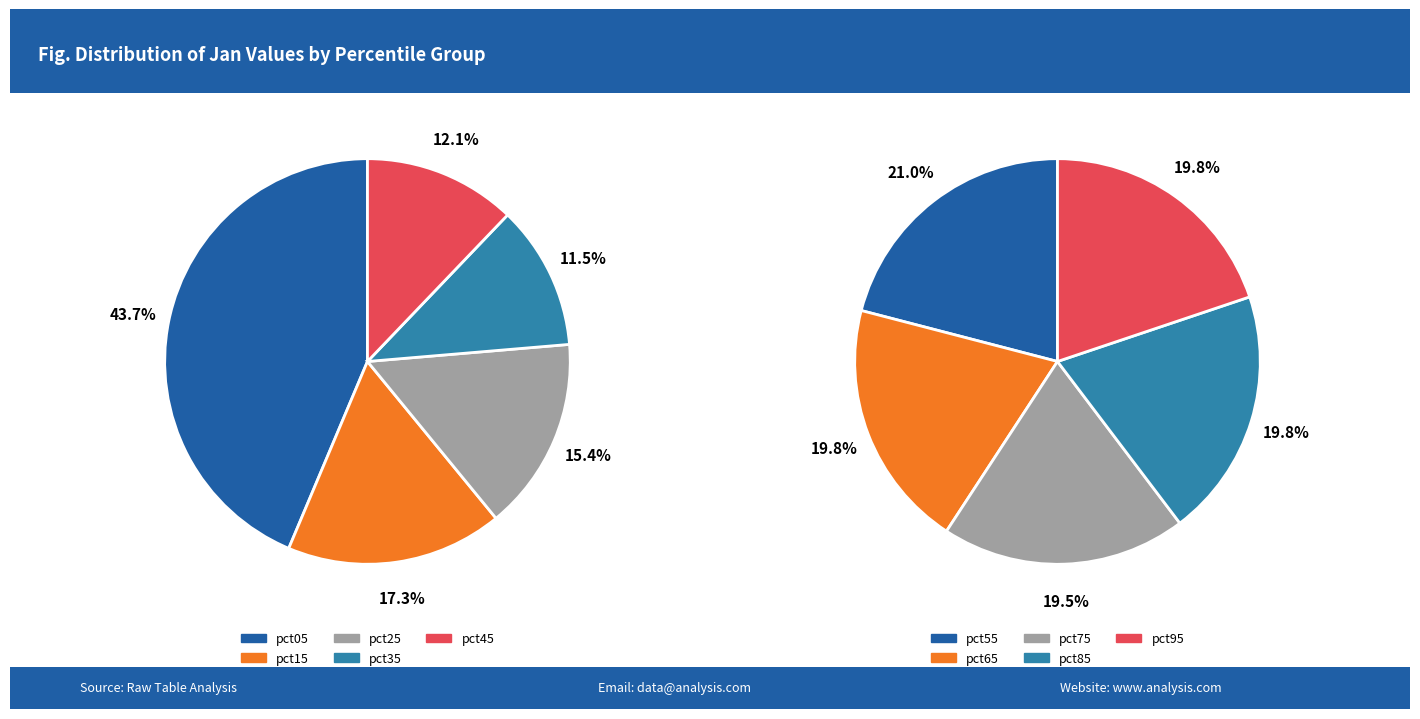

Is it true that pct35 is 1% of the pie?

False